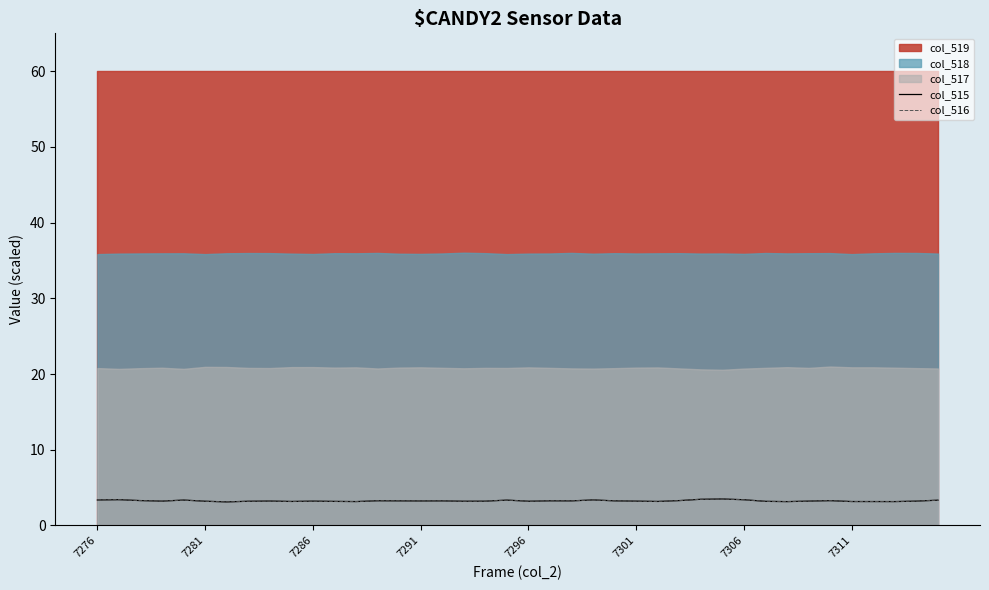

Which series has the largest range (max minus min)?

col_516